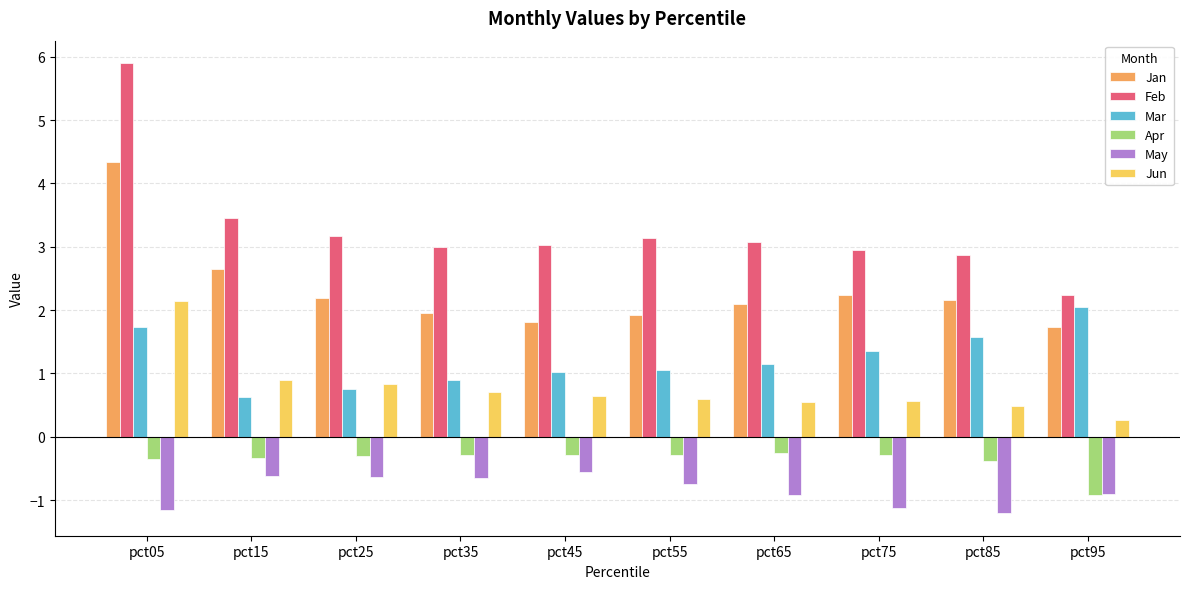

List the series in order of their peak value, lowest first.

May, Apr, Mar, Jun, Jan, Feb